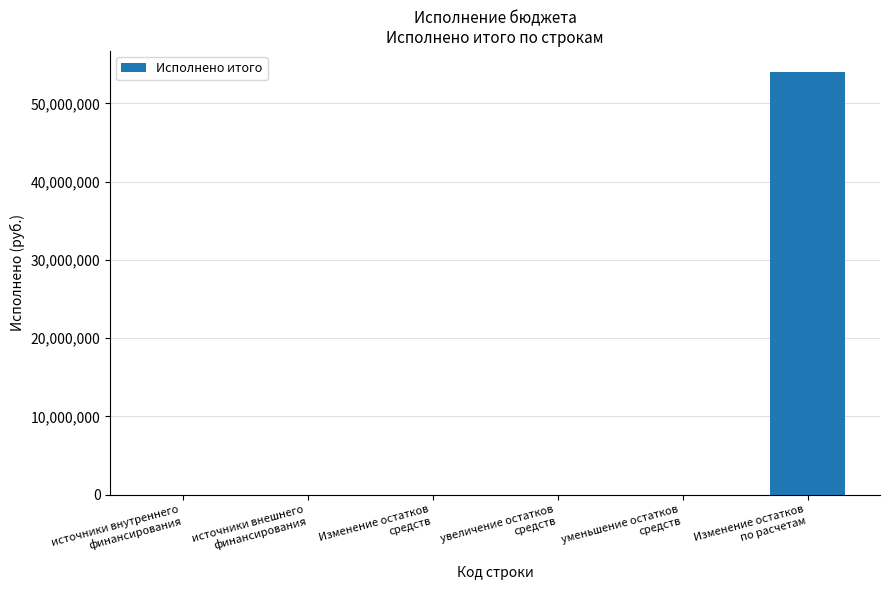

What is the sum of the values at увеличение остатков
средств and Изменение остатков
по расчетам?

54005070.8